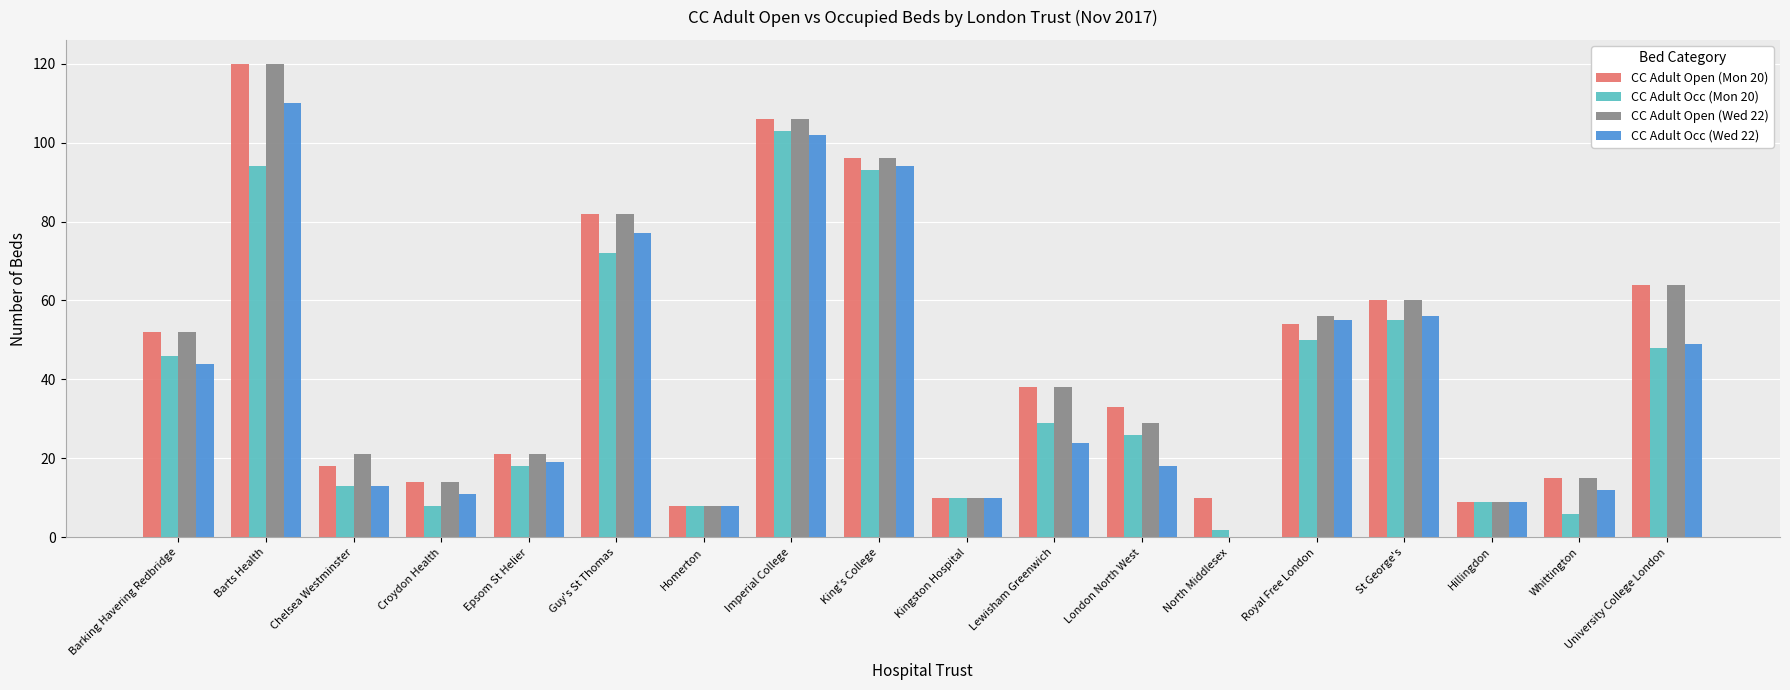

What is the average value of the CC Adult Open (Mon 20) series?

45